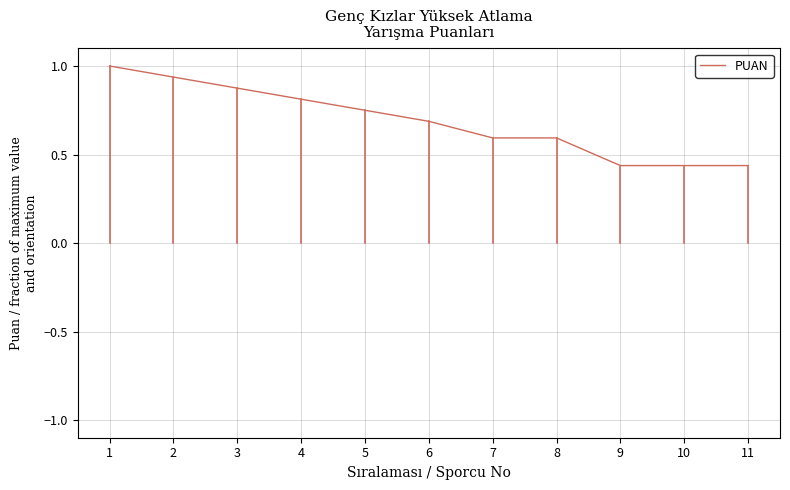

How many lines are shown in the chart?

1